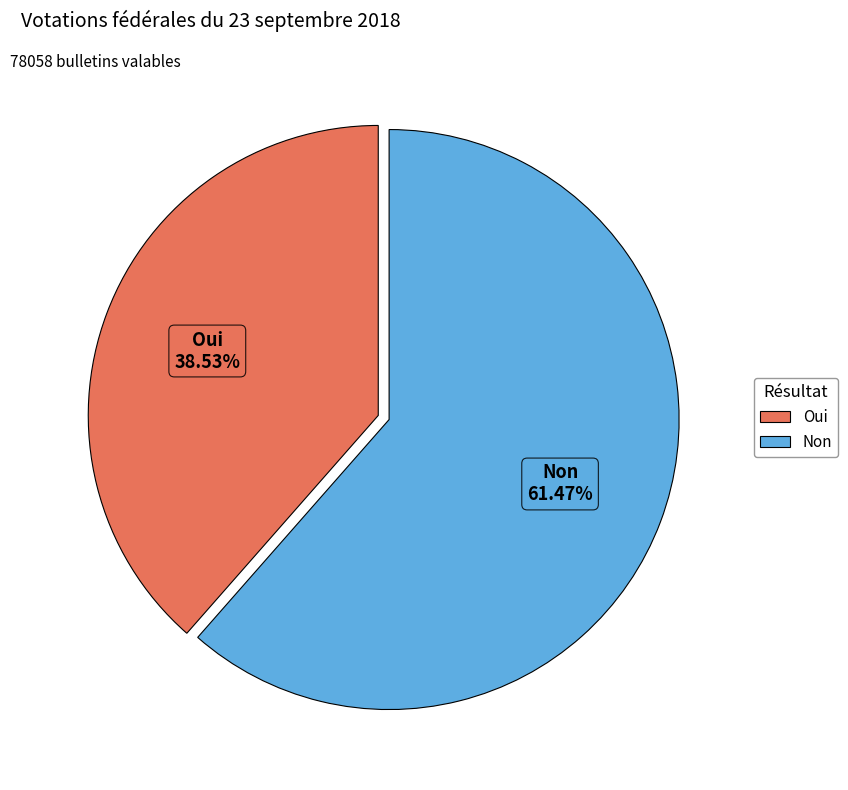

Is the sum of Oui and Non greater than half?

Yes